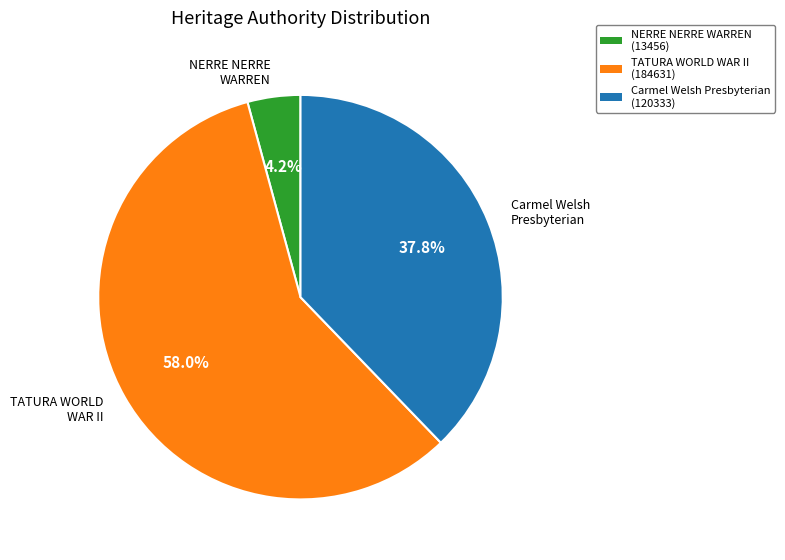

Rank the categories by value from highest to lowest.

TATURA WORLD WAR II, Carmel Welsh Presbyterian, NERRE NERRE WARREN